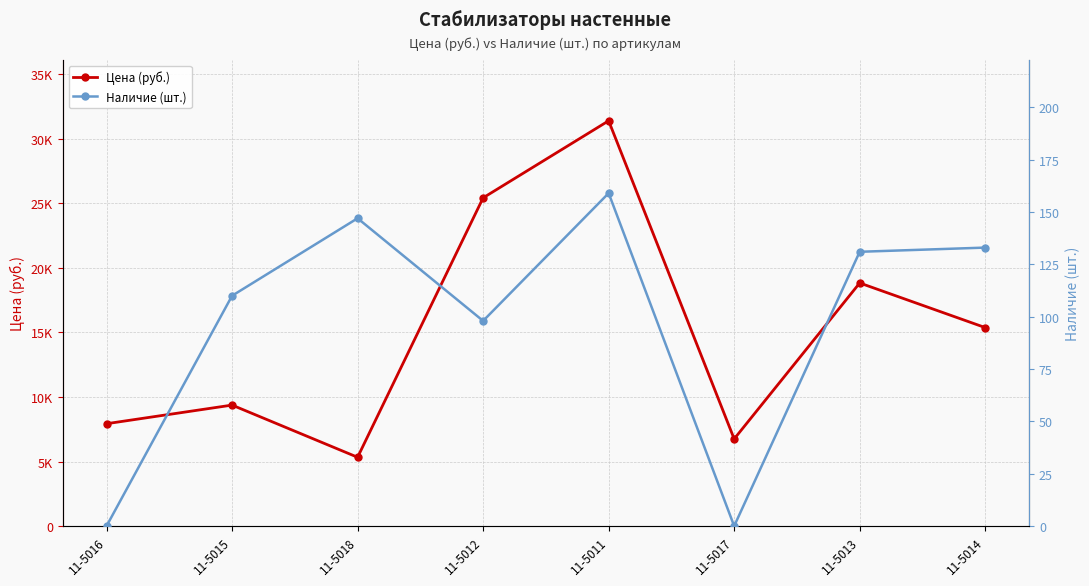

How many series are shown in this chart?

2